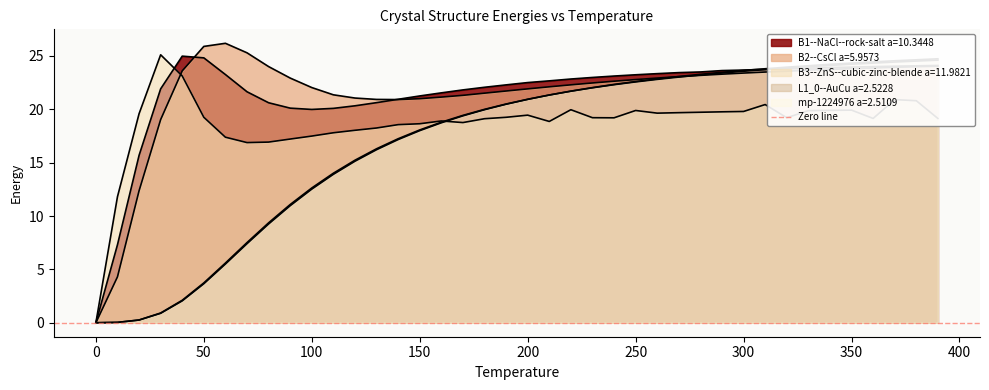

What is the sum of the B2--CsCl a=5.9573 values at 70.0 and 350.0?

49.1